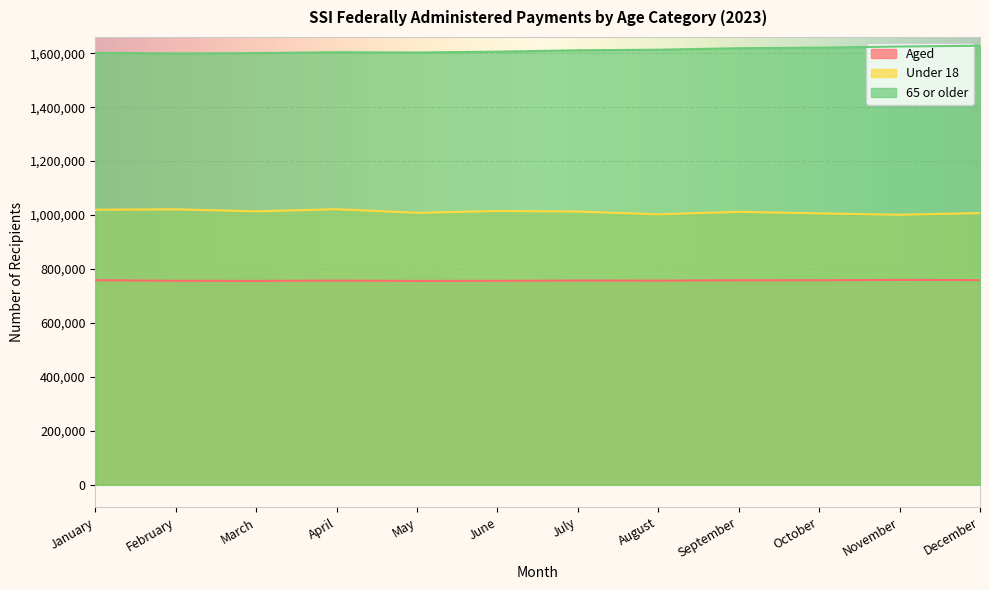

Reading left to right, transcribe all the data shown in this chart.

Aged: 758745	756327	755965	757116	755889	756255	757403	756996	758500	758557	759585	759028
Under 18: 1019935	1021373	1013856	1021736	1008448	1015206	1013143	1002696	1012157	1006292	1001224	1007497
65 or older: 1601378	1599026	1600559	1603749	1602687	1605782	1610952	1613038	1618570	1620623	1624963	1627807